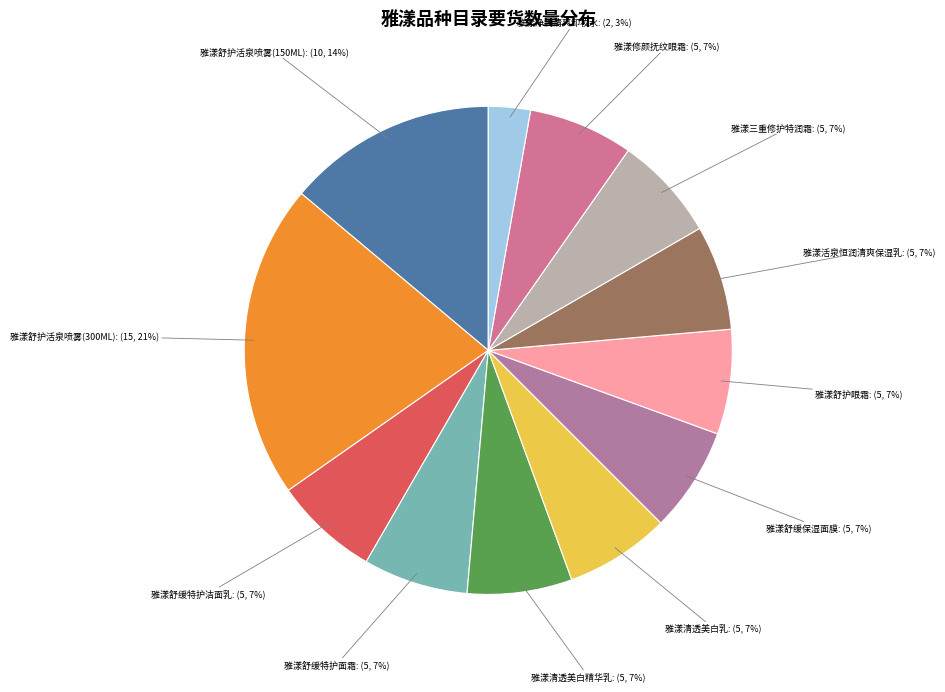

To the nearest percent, what is the difference between the largest and smallest slice percentages?

18%